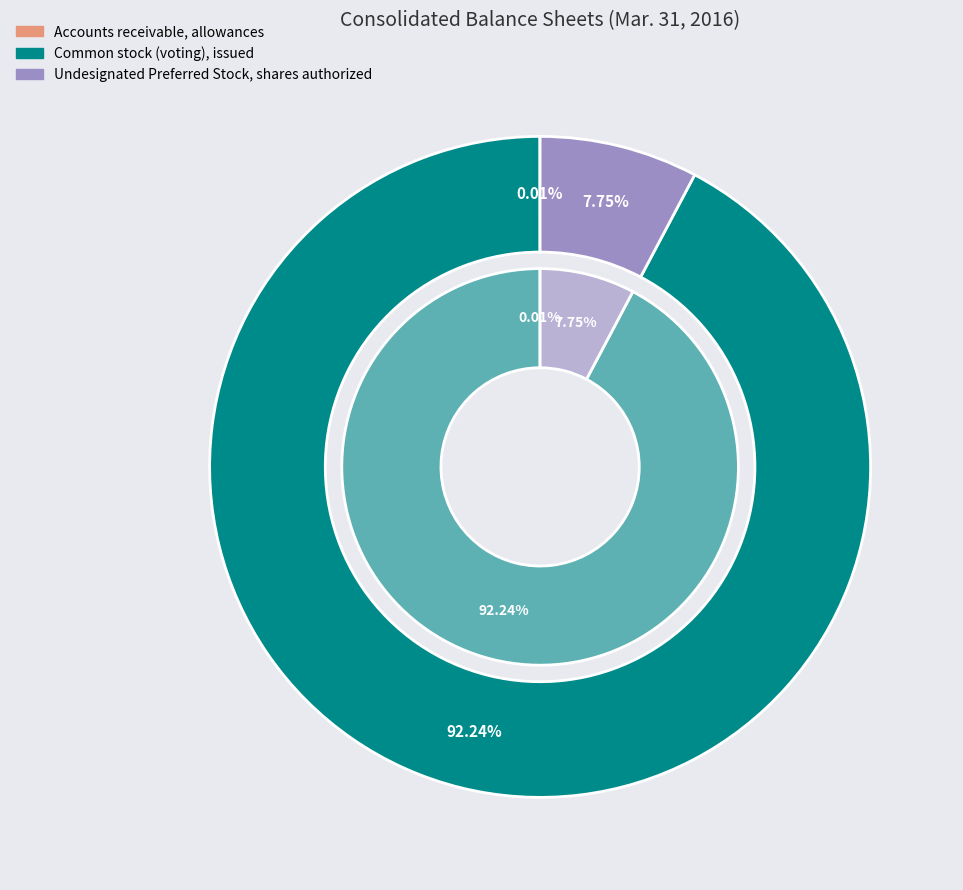

What is the smallest slice in the pie chart?

Accounts receivable, allowances